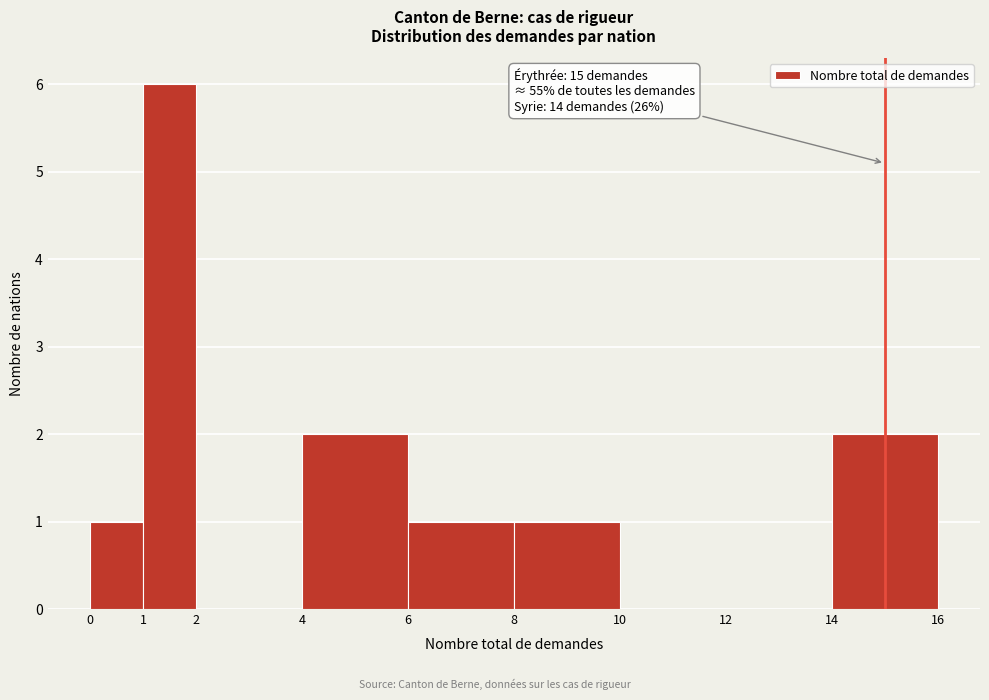

Which range on the x-axis has the tallest bar?

1 to 2